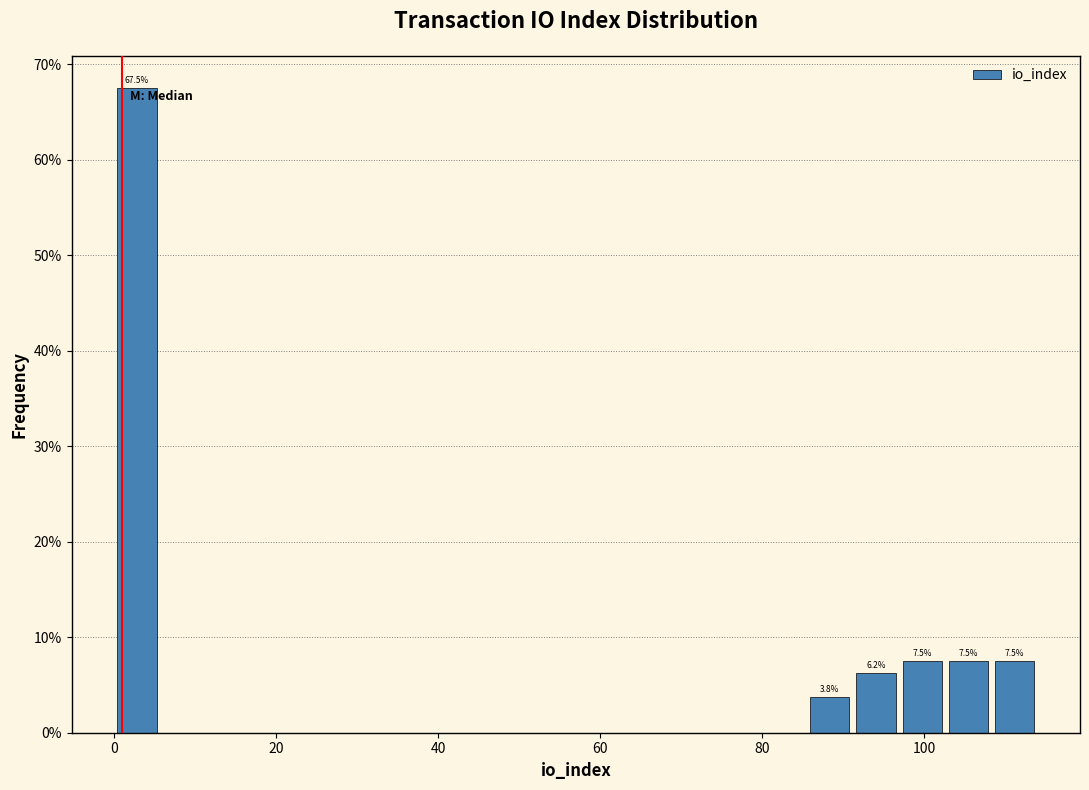

Read against the x-axis, roughly where is the centre of the tallest bar?

2